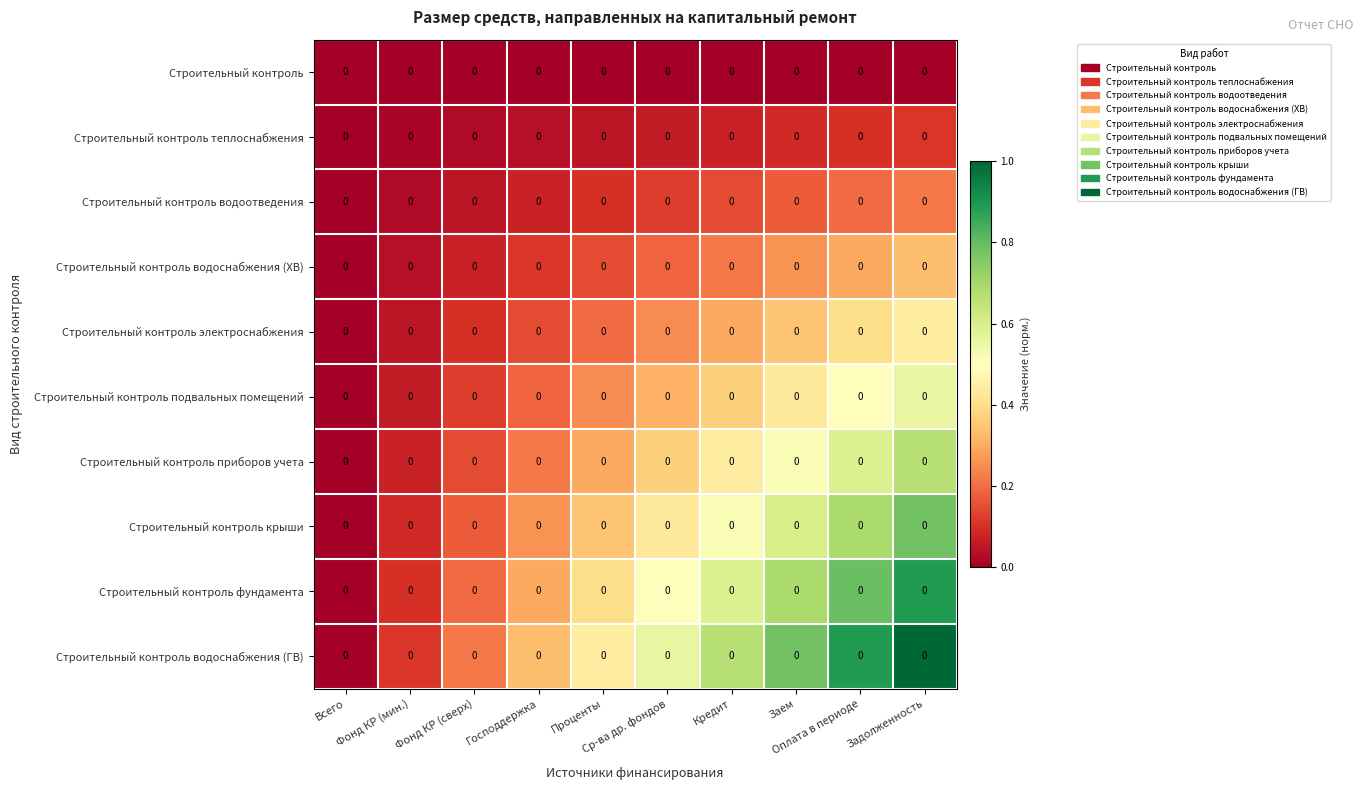

Reading left to right, extract all data points from this chart.

Строительный контроль: Всего=0.0	Фонд КР (мин.)=0.0	Фонд КР (сверх)=0.0	Господдержка=0.0	Проценты=0.0	Ср-ва др. фондов=0.0	Кредит=0.0	Заем=0.0	Оплата в периоде=0.0	Задолженность=0.0
Строительный контроль теплоснабжения: Всего=0.0	Фонд КР (мин.)=0.0	Фонд КР (сверх)=0.0	Господдержка=0.0	Проценты=0.0	Ср-ва др. фондов=0.0	Кредит=0.0	Заем=0.0	Оплата в периоде=0.0	Задолженность=0.0
Строительный контроль водоотведения: Всего=0.0	Фонд КР (мин.)=0.0	Фонд КР (сверх)=0.0	Господдержка=0.0	Проценты=0.0	Ср-ва др. фондов=0.0	Кредит=0.0	Заем=0.0	Оплата в периоде=0.0	Задолженность=0.0
Строительный контроль водоснабжения (ХВ): Всего=0.0	Фонд КР (мин.)=0.0	Фонд КР (сверх)=0.0	Господдержка=0.0	Проценты=0.0	Ср-ва др. фондов=0.0	Кредит=0.0	Заем=0.0	Оплата в периоде=0.0	Задолженность=0.0
Строительный контроль электроснабжения: Всего=0.0	Фонд КР (мин.)=0.0	Фонд КР (сверх)=0.0	Господдержка=0.0	Проценты=0.0	Ср-ва др. фондов=0.0	Кредит=0.0	Заем=0.0	Оплата в периоде=0.0	Задолженность=0.0
Строительный контроль подвальных помещений: Всего=0.0	Фонд КР (мин.)=0.0	Фонд КР (сверх)=0.0	Господдержка=0.0	Проценты=0.0	Ср-ва др. фондов=0.0	Кредит=0.0	Заем=0.0	Оплата в периоде=0.0	Задолженность=0.0
Строительный контроль приборов учета: Всего=0.0	Фонд КР (мин.)=0.0	Фонд КР (сверх)=0.0	Господдержка=0.0	Проценты=0.0	Ср-ва др. фондов=0.0	Кредит=0.0	Заем=0.0	Оплата в периоде=0.0	Задолженность=0.0
Строительный контроль крыши: Всего=0.0	Фонд КР (мин.)=0.0	Фонд КР (сверх)=0.0	Господдержка=0.0	Проценты=0.0	Ср-ва др. фондов=0.0	Кредит=0.0	Заем=0.0	Оплата в периоде=0.0	Задолженность=0.0
Строительный контроль фундамента: Всего=0.0	Фонд КР (мин.)=0.0	Фонд КР (сверх)=0.0	Господдержка=0.0	Проценты=0.0	Ср-ва др. фондов=0.0	Кредит=0.0	Заем=0.0	Оплата в периоде=0.0	Задолженность=0.0
Строительный контроль водоснабжения (ГВ): Всего=0.0	Фонд КР (мин.)=0.0	Фонд КР (сверх)=0.0	Господдержка=0.0	Проценты=0.0	Ср-ва др. фондов=0.0	Кредит=0.0	Заем=0.0	Оплата в периоде=0.0	Задолженность=0.0